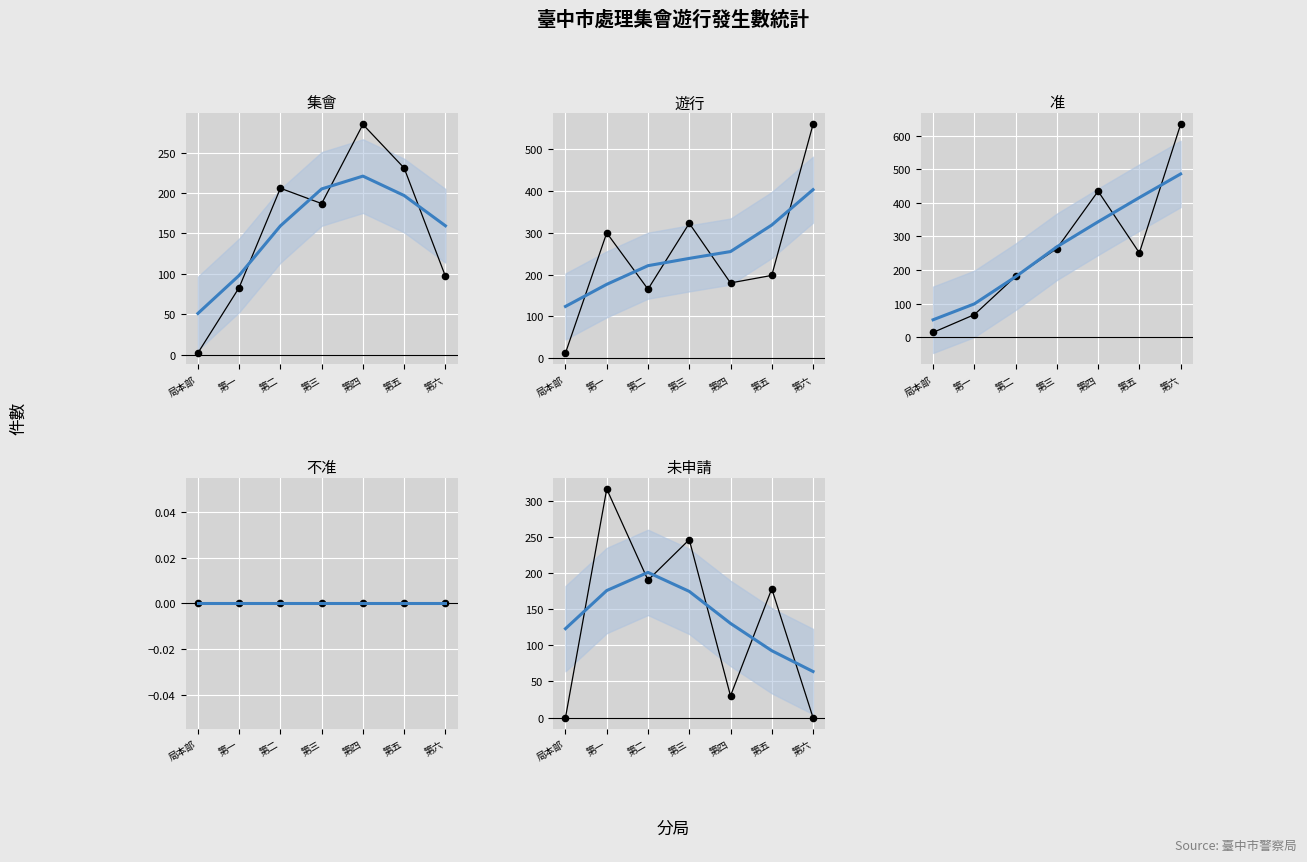

Which series reaches the minimum Y coordinate?

不准